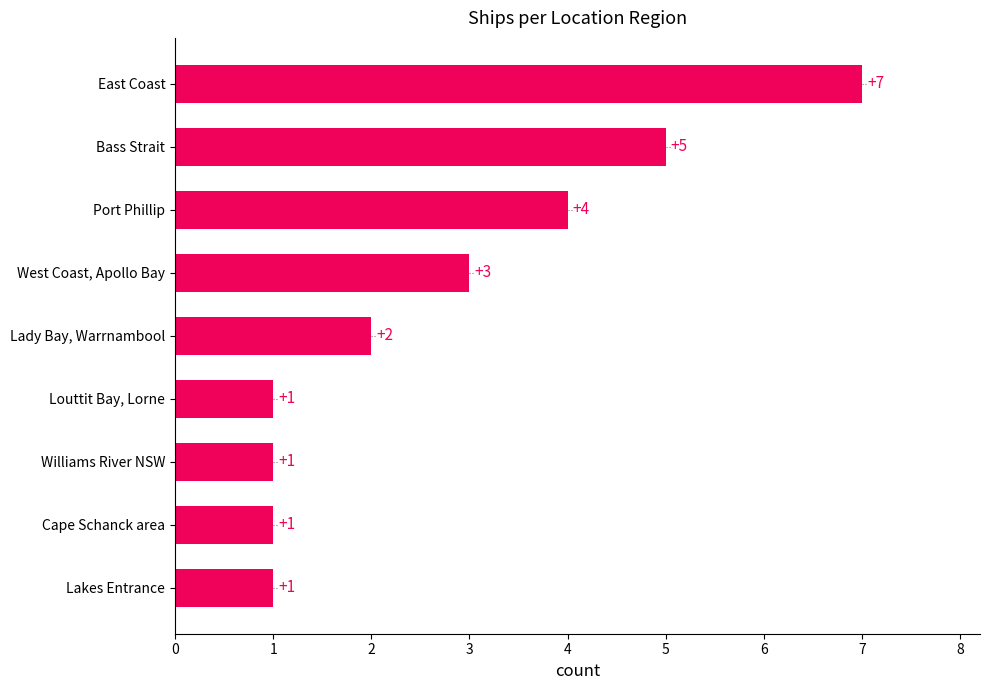

What is the change in value from Cape Schanck area to Lady Bay, Warrnambool?

+1